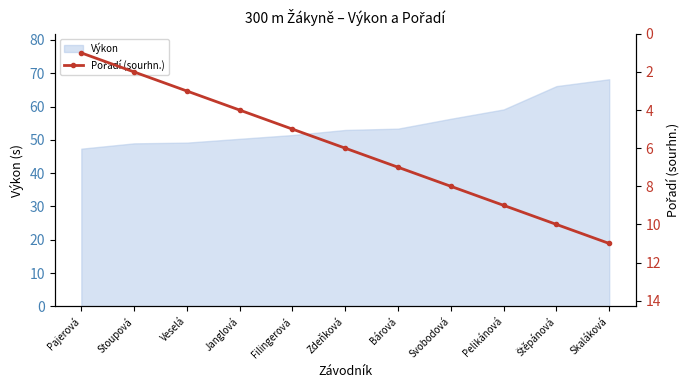

What position from the right is Veselá?

9